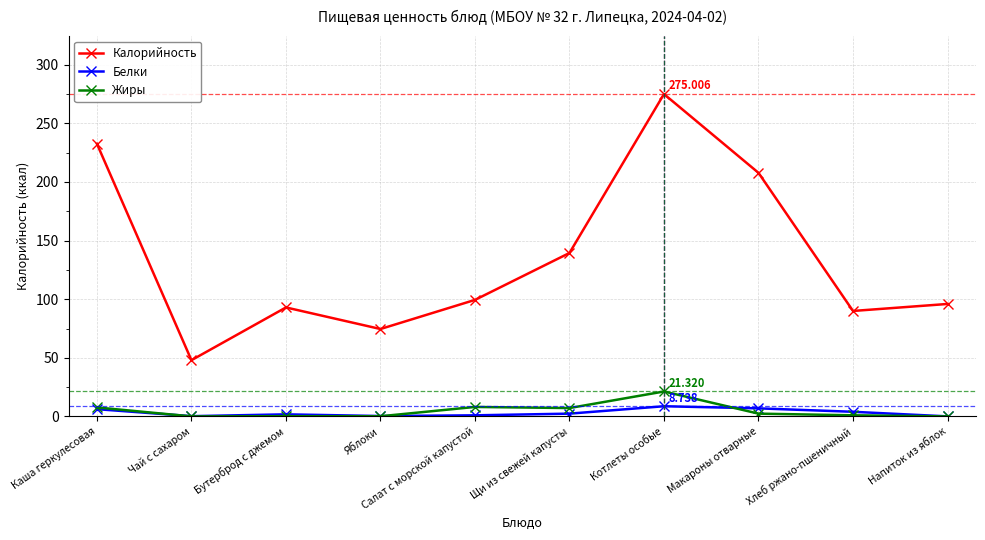

What is the spread (max minus min) of values at Котлеты особые?

266.3